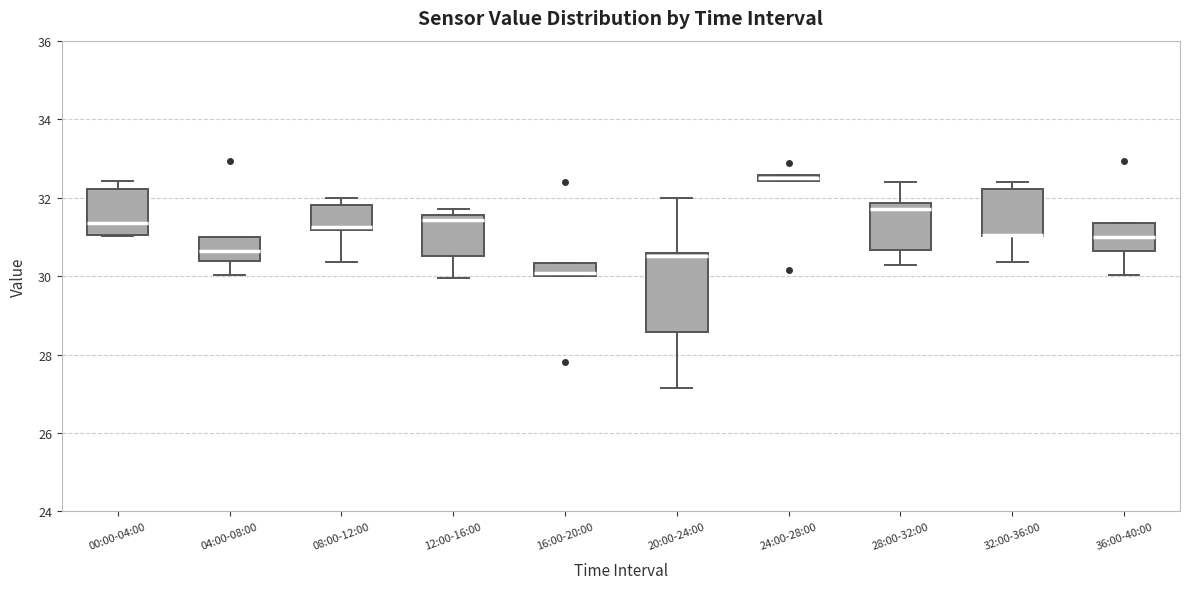

Comparing the boxes themselves (not the whiskers), which one is the tallest?

20:00-24:00